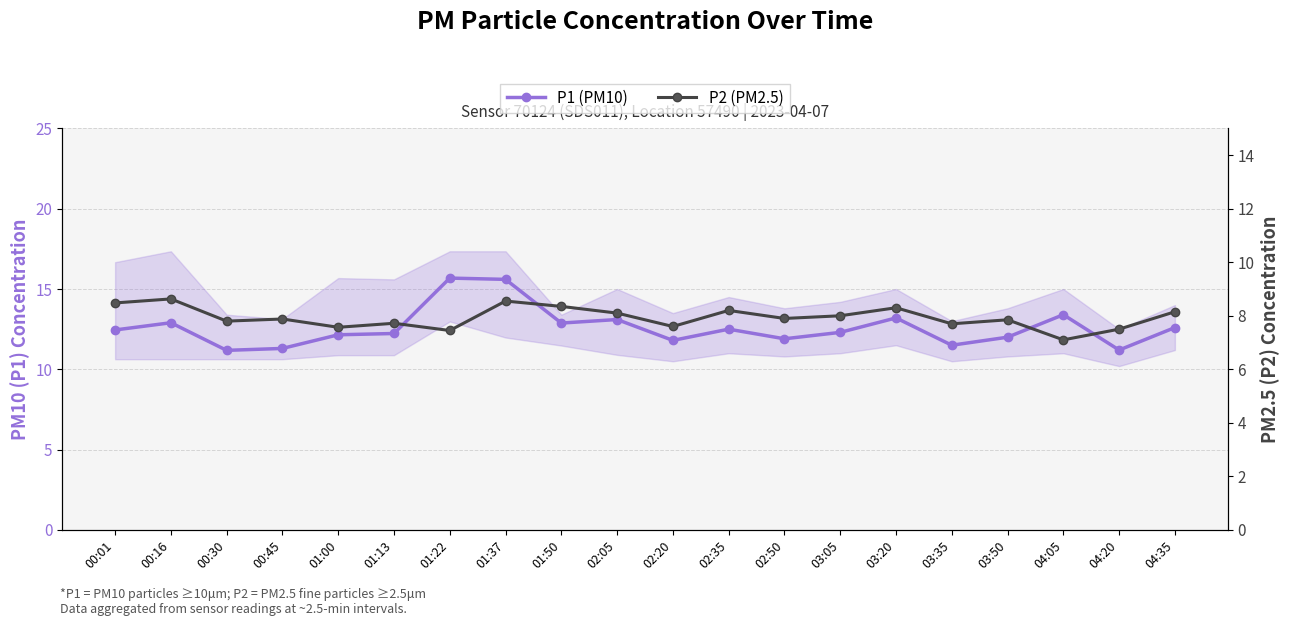

What is the sum of the P2 (PM2.5) values at 00:30 and 01:22?

15.2